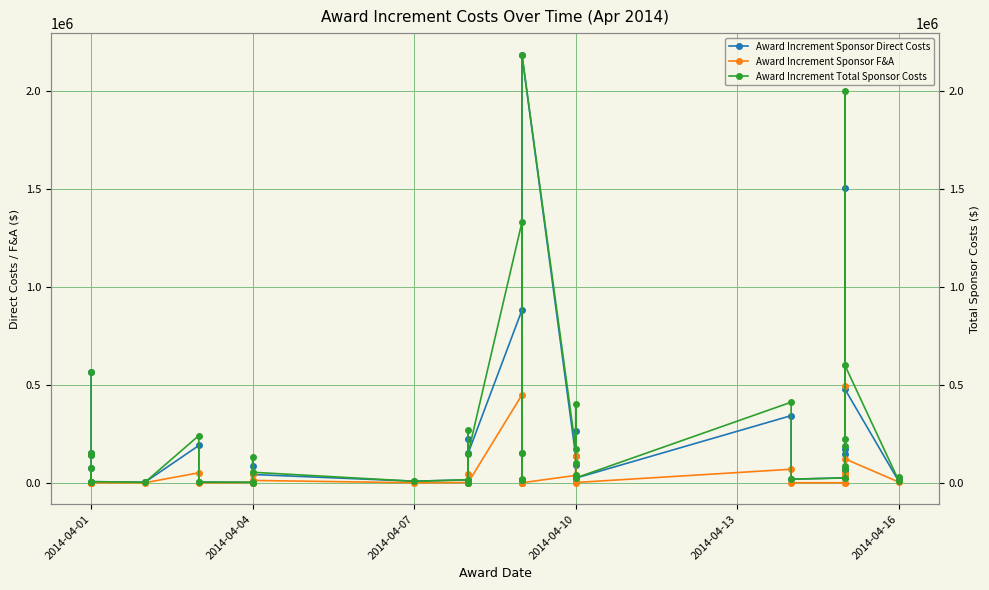

Which series has the largest total across all categories?

Award Increment Total Sponsor Costs